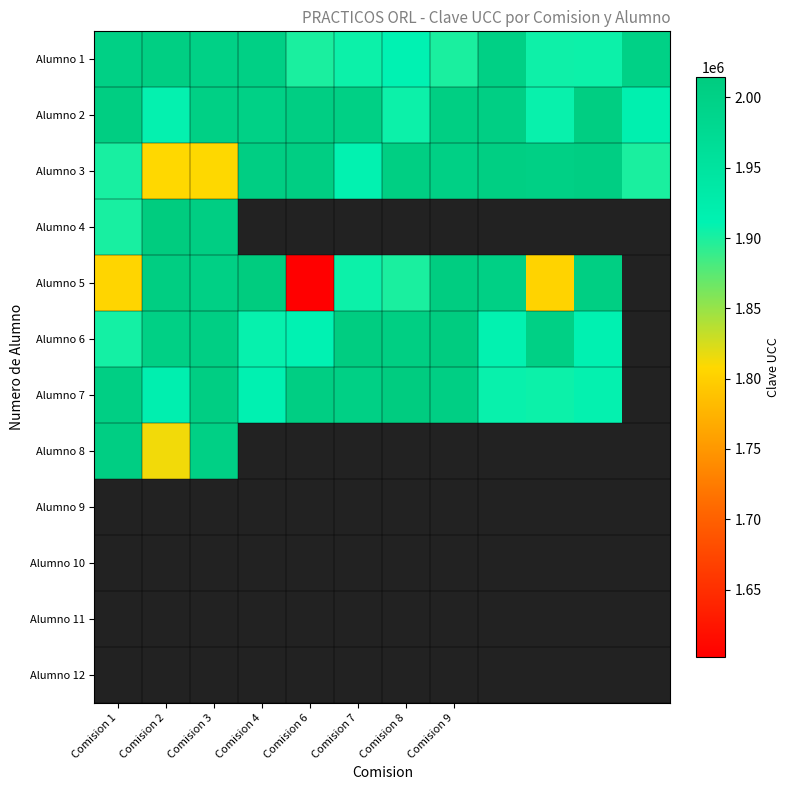

What is the difference between the highest and lowest values at Comision 7?

103430.0